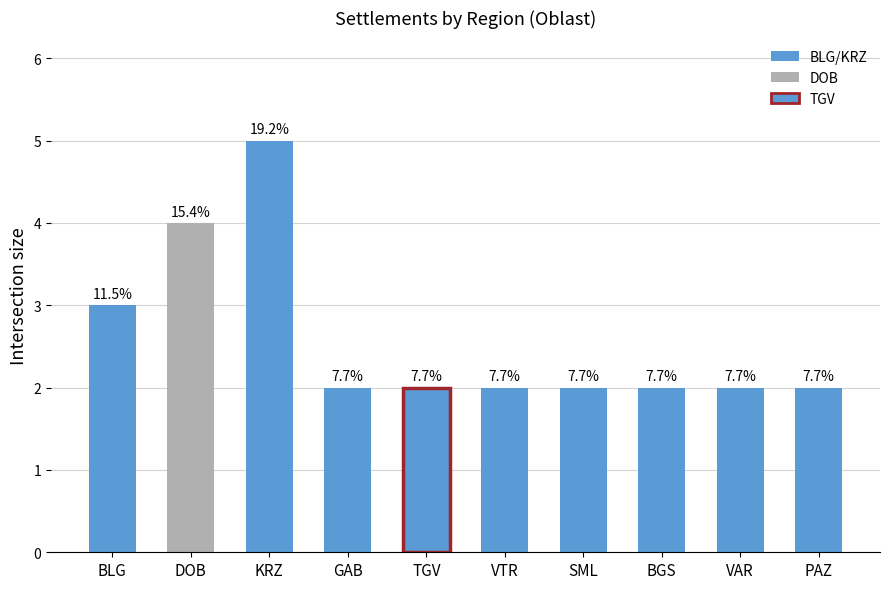

Which has a higher value, BLG or KRZ?

KRZ